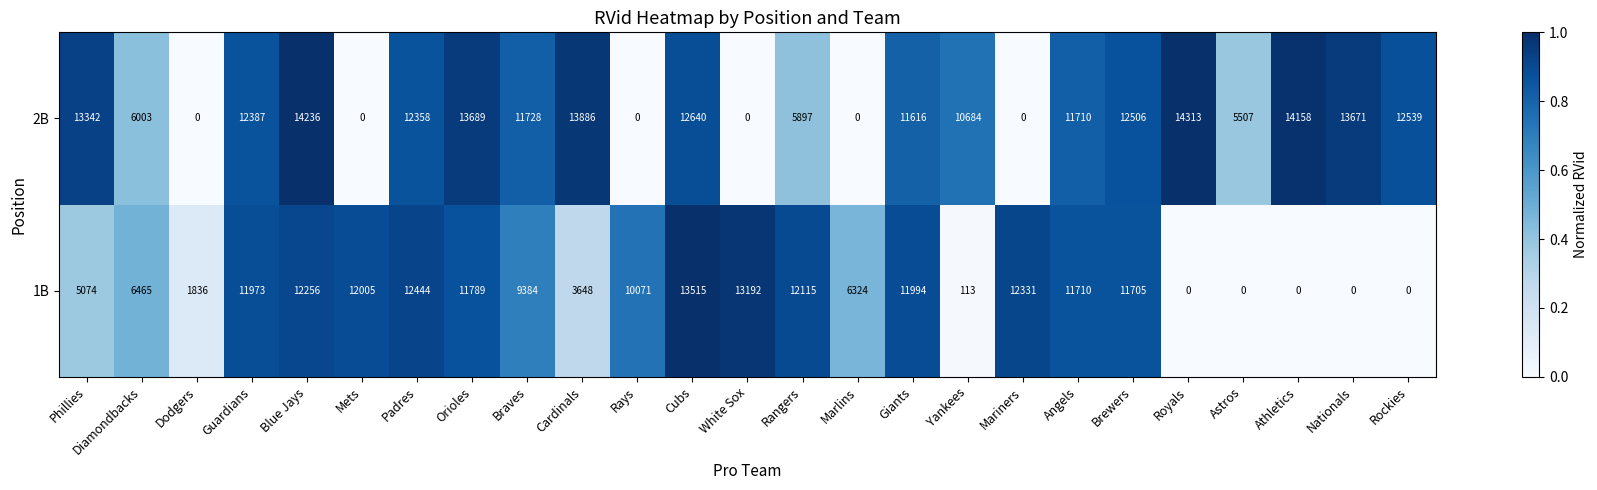

Rank the series by their average value, from lowest to highest.

1B, 2B